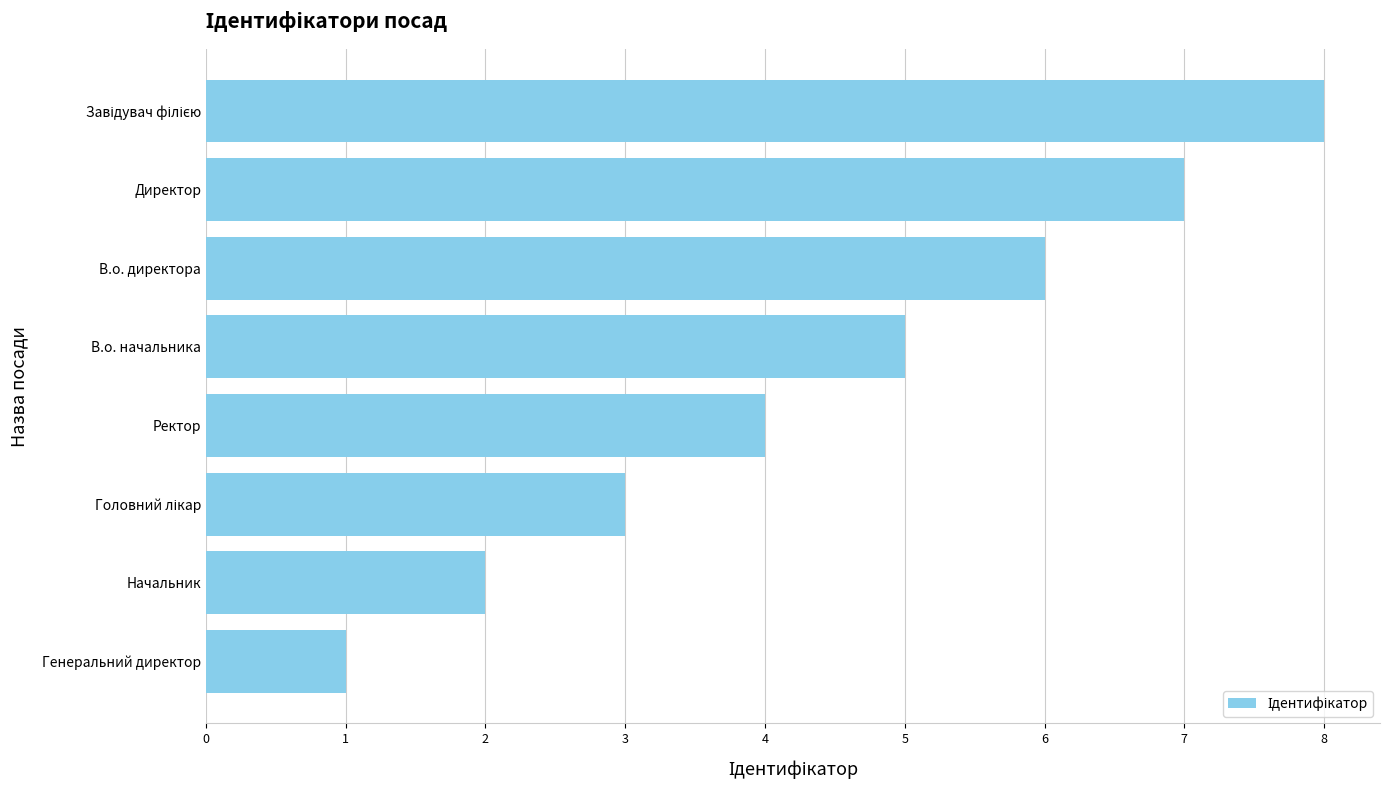

What is the difference between the second highest and second lowest values?

5